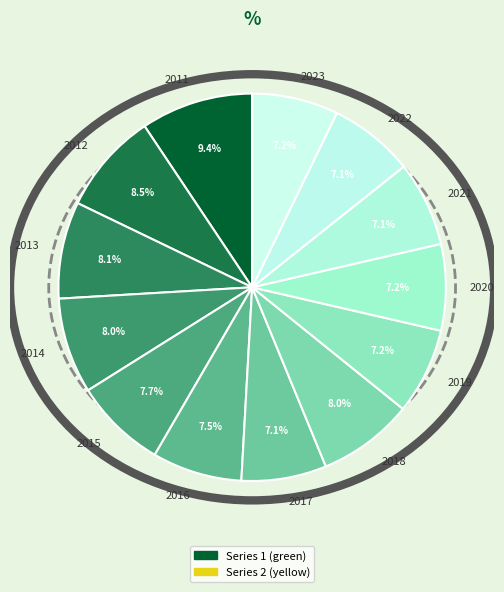

Is 2016 the majority of the pie?

No